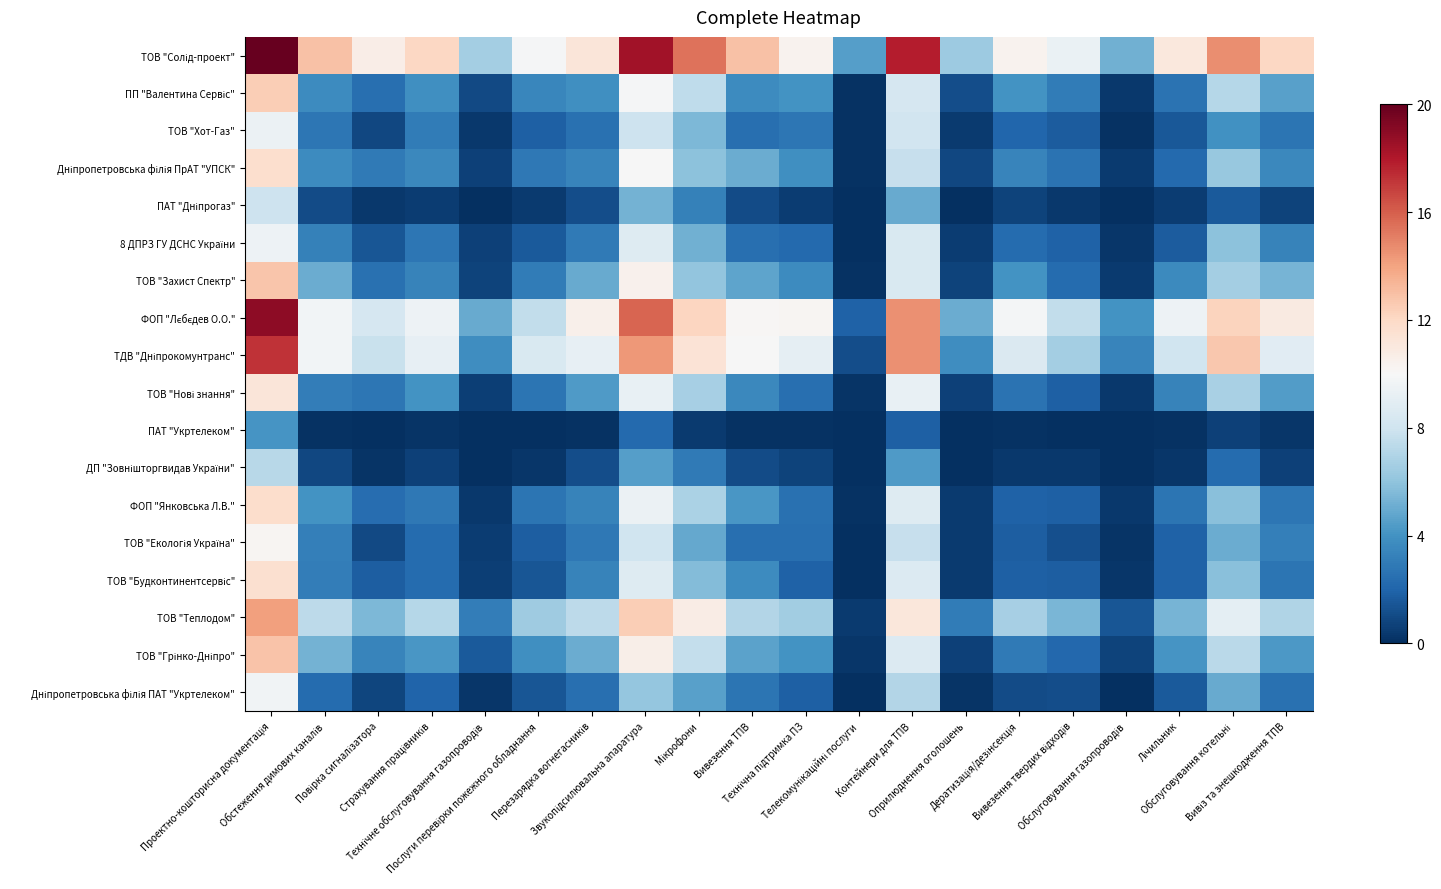

At which category is the sum across all series the highest?

Проектно-кошторисна документація